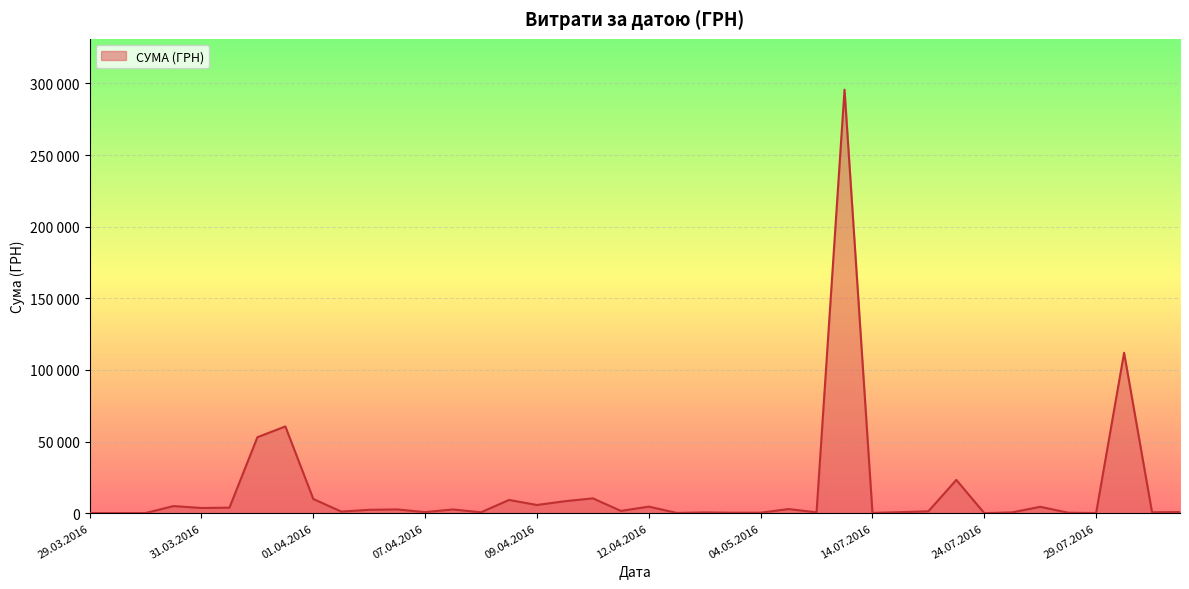

What is the label of the 22nd point from the right?

13.04.2016